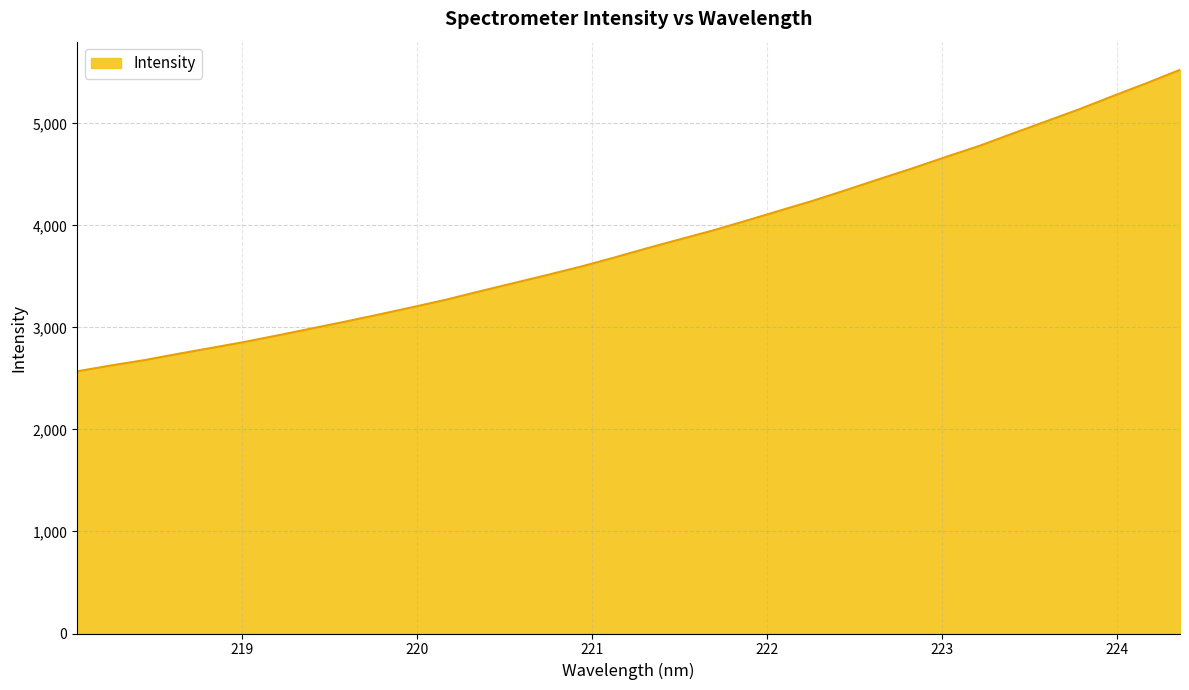

What is the difference between the maximum and minimum values?

2954.9